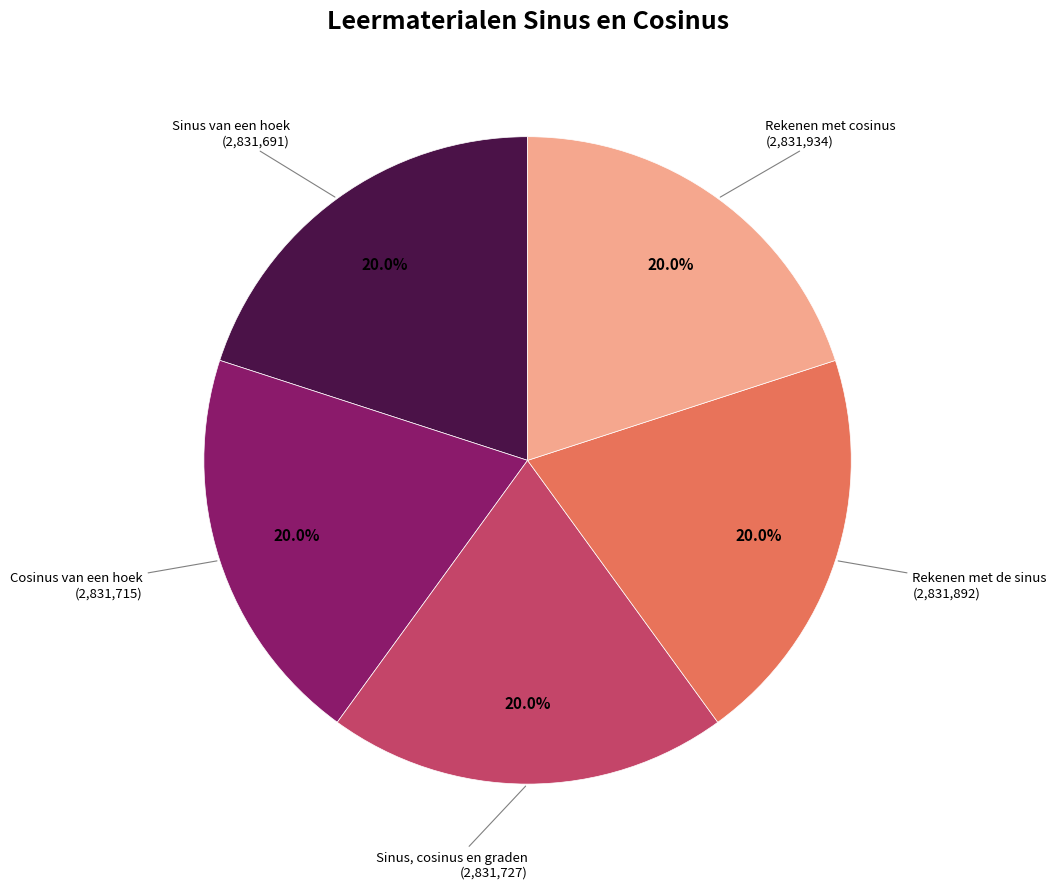

Approximately how many times larger is the value at Rekenen met de sinus compared to Rekenen met cosinus?

1.0